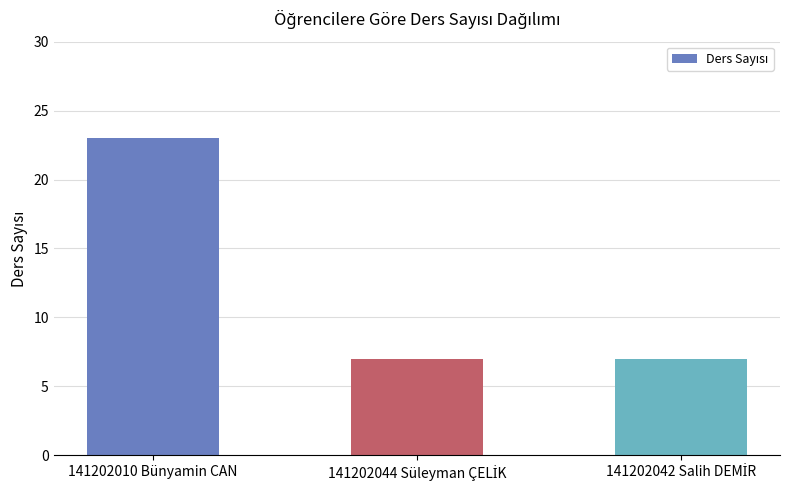

Which category has the highest value across all series?

141202010 Bünyamin CAN